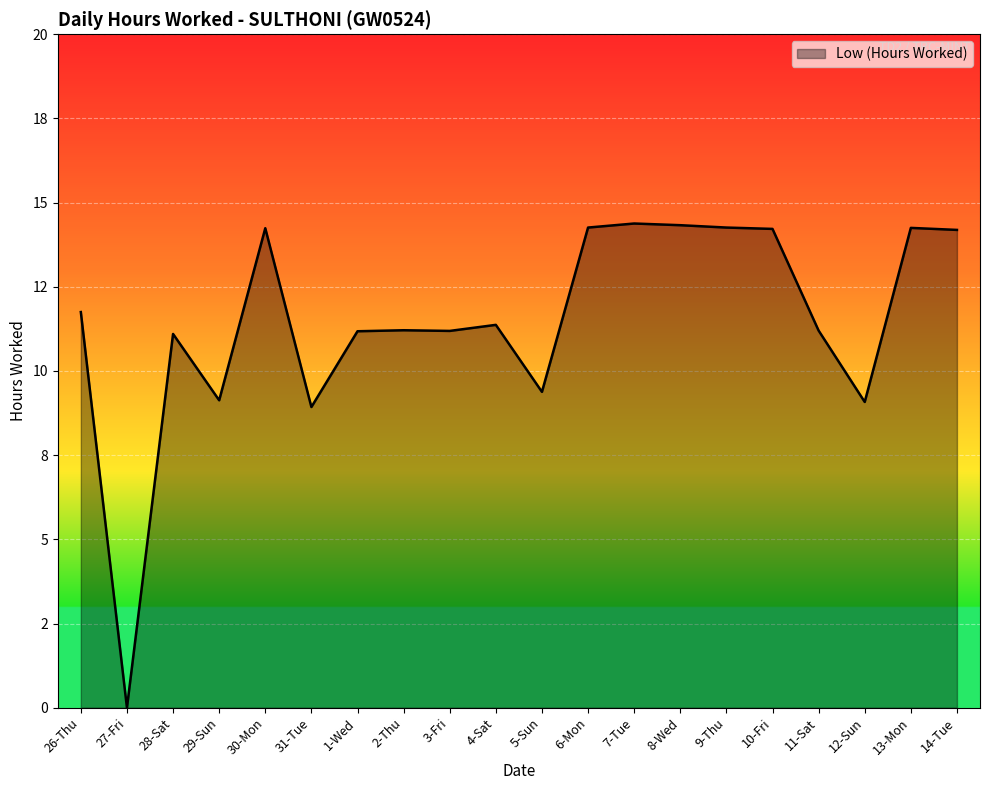

Does the chart have visible grid lines?

Yes